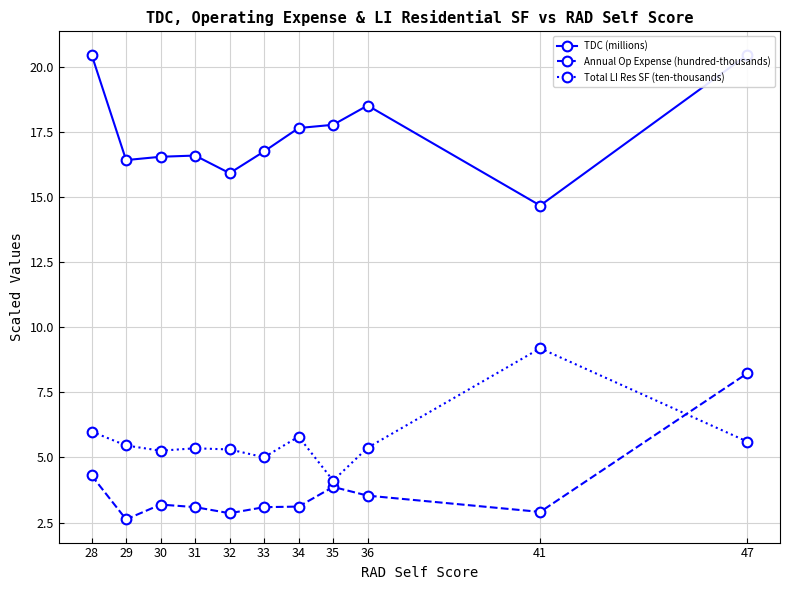

True or false: Total LI Res SF (ten-thousands) has more than 1 interior local peaks.

True